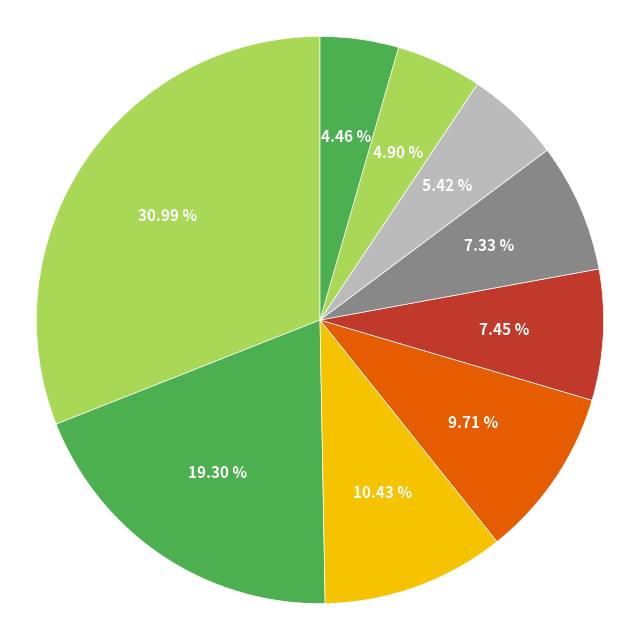

Is there any slice that represents more than half of the pie?

No